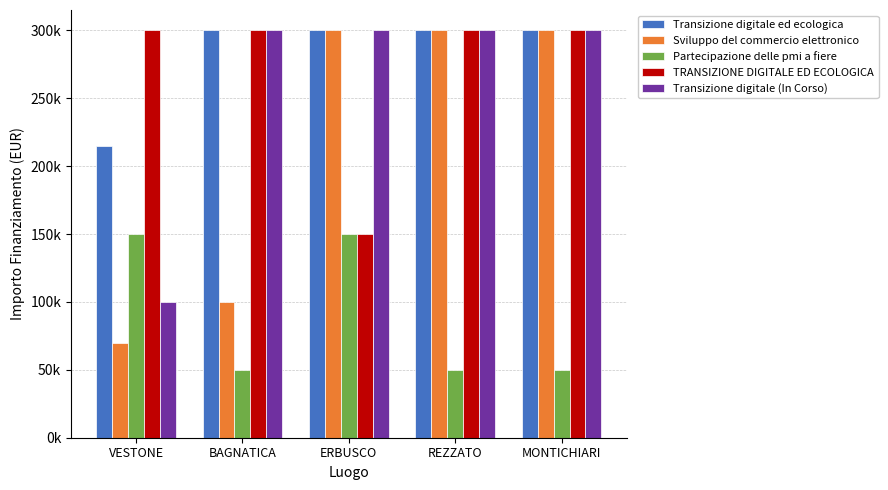

At how many categories does at least one series exceed 231259?

5